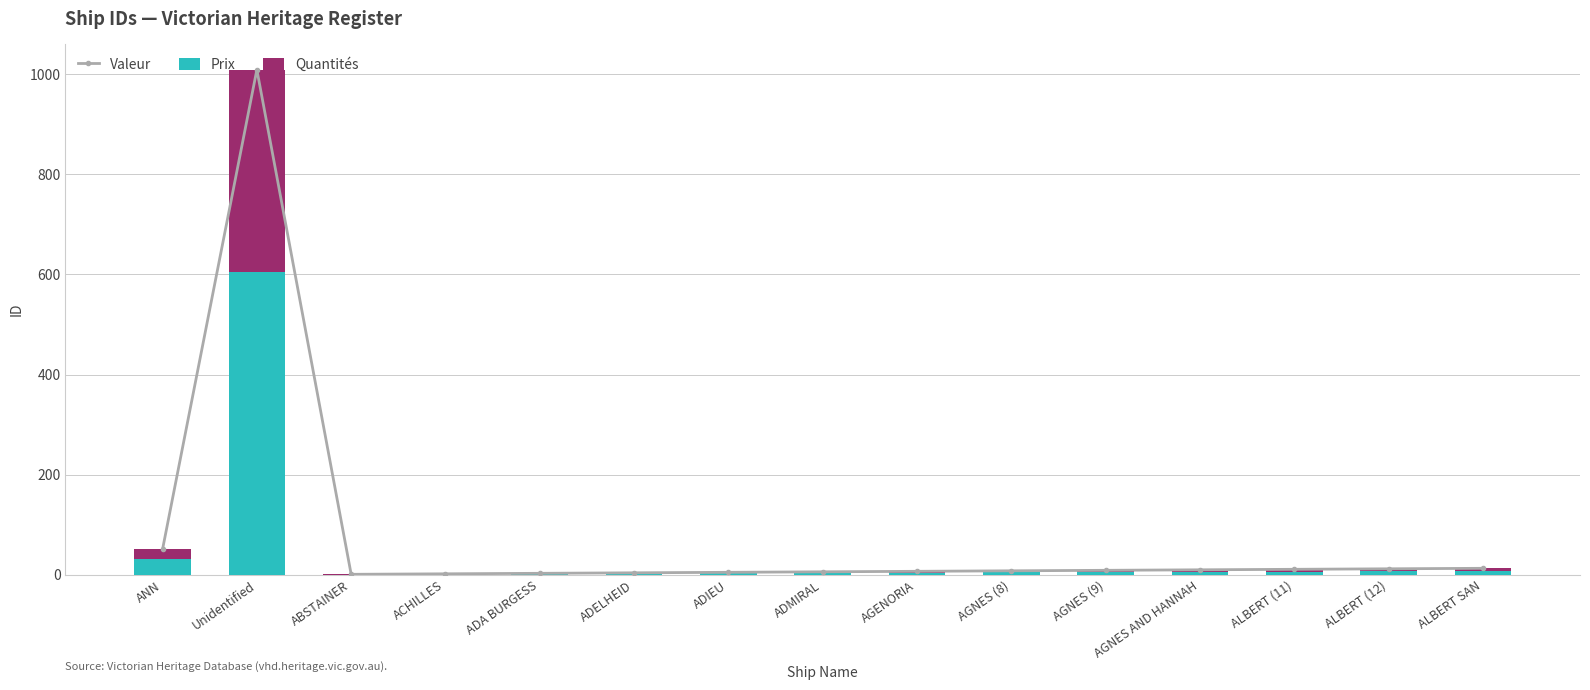

What is the sum of the Valeur values at AGNES (9) and ADA BURGESS?

12.0